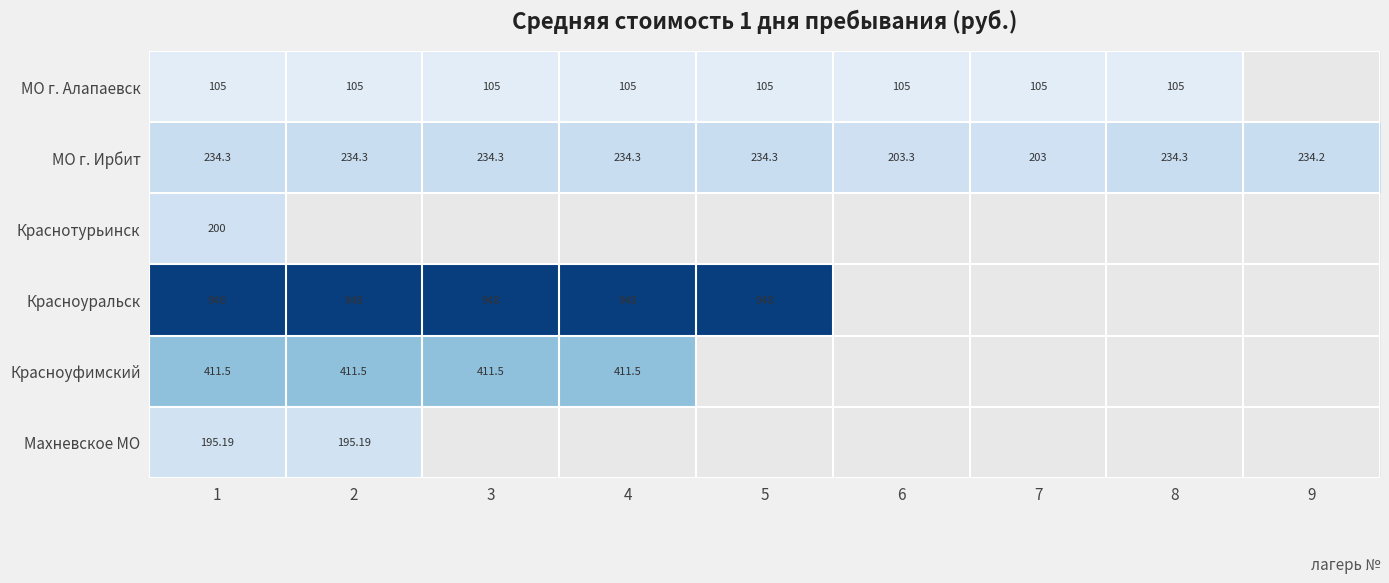

What is the spread (max minus min) of values at 8?

129.3